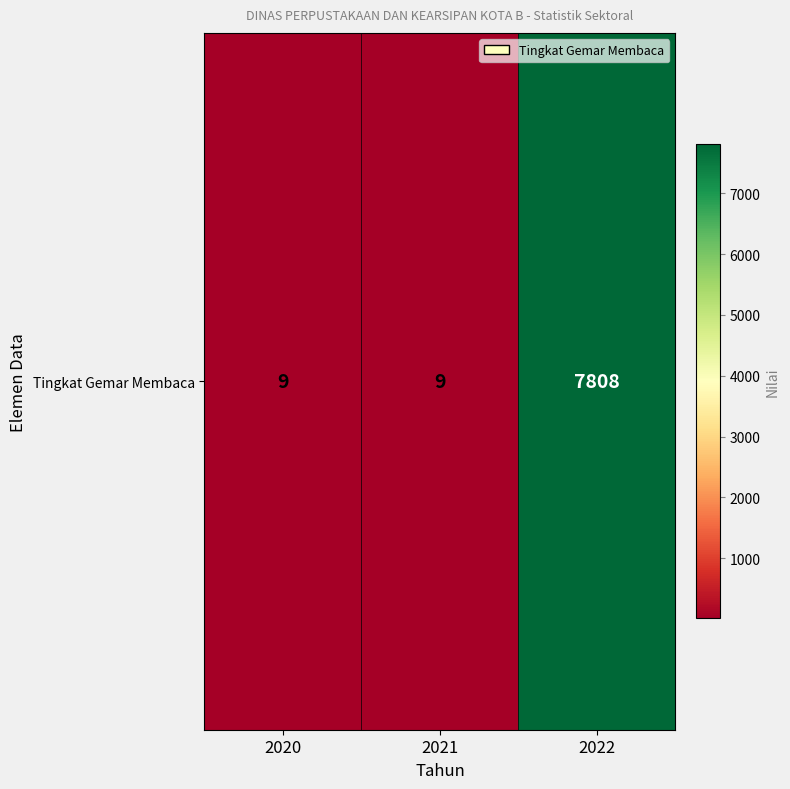

How many data points are above 9?

1